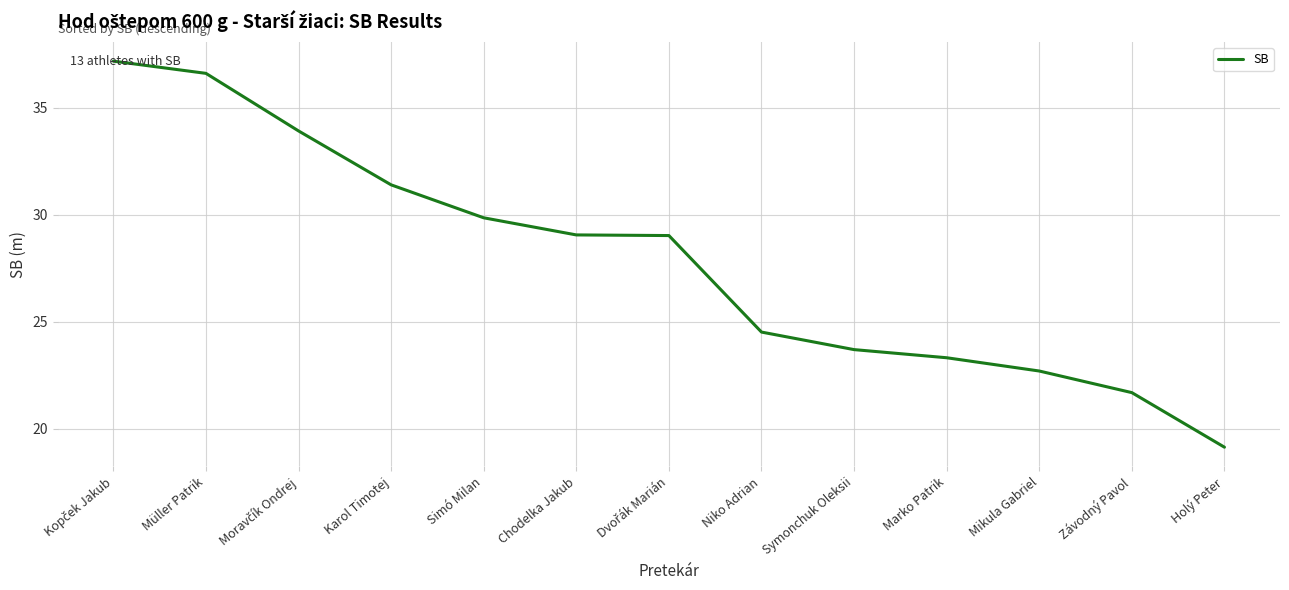

What position from the right is Simó Milan?

9